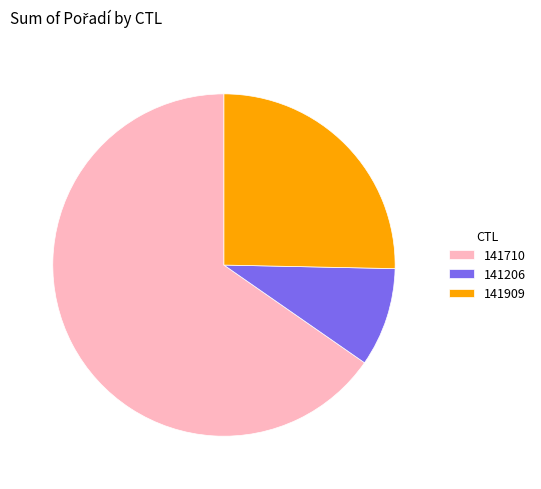

Does any single category account for the majority?

Yes